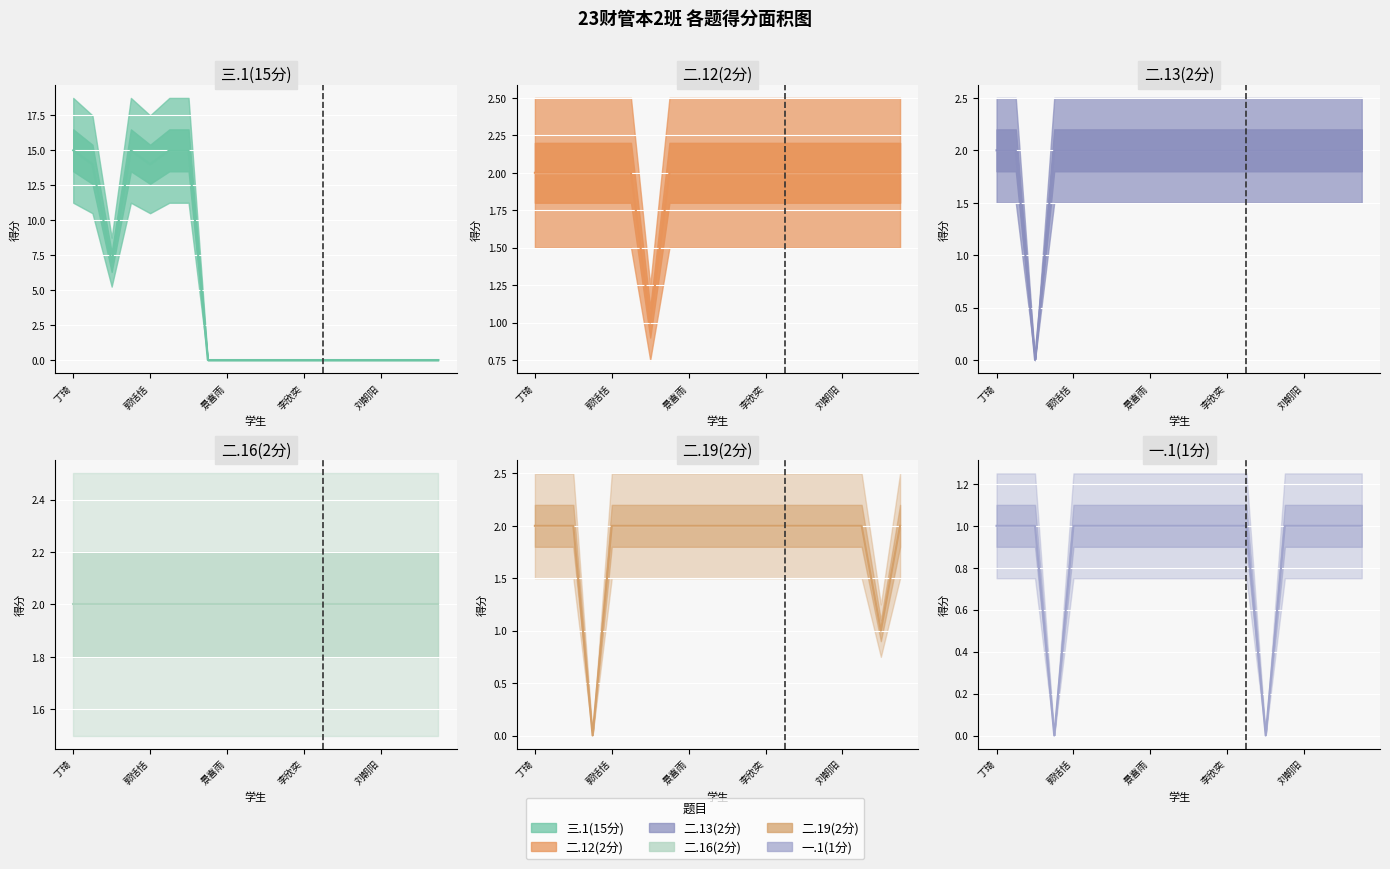

At which category is the sum across all series the highest?

丁琦